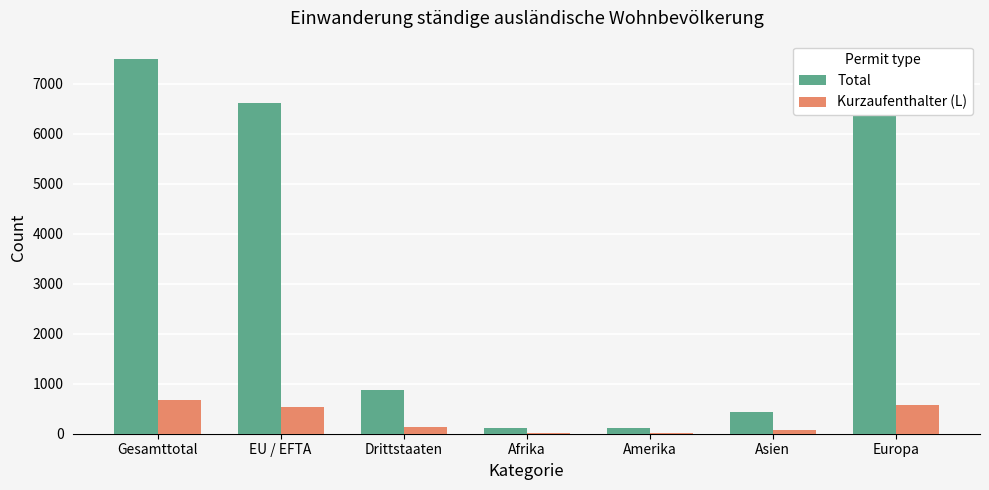

What are all the series names shown in the legend?

Total, Kurzaufenthalter (L)